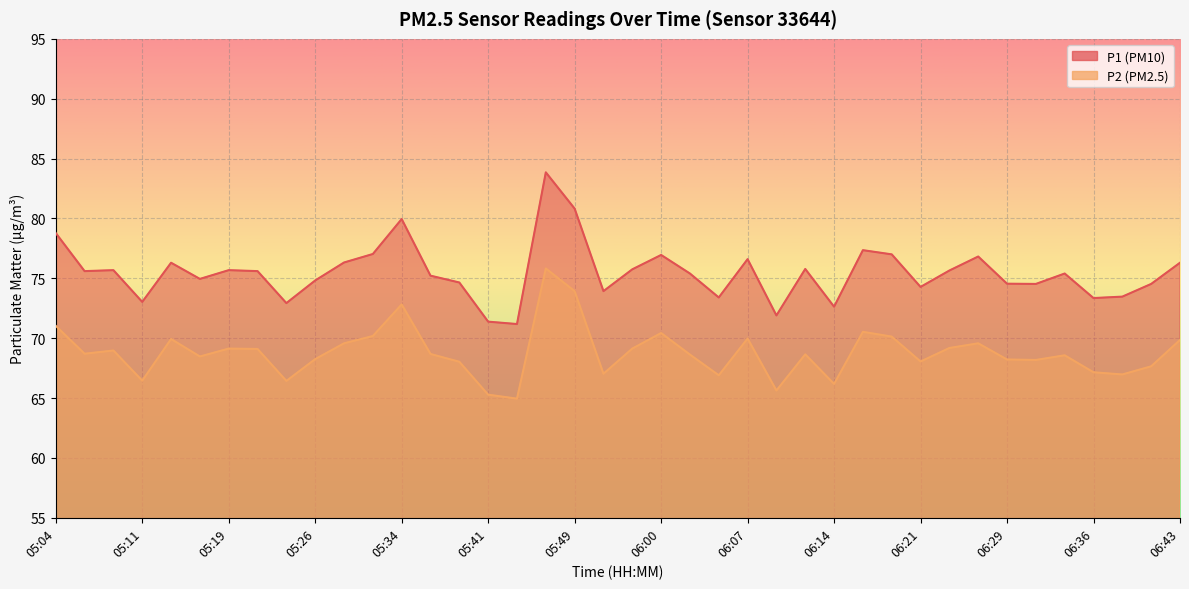

Is the value of P1 at 05:16 greater than the value of P2 at 06:14?

Yes